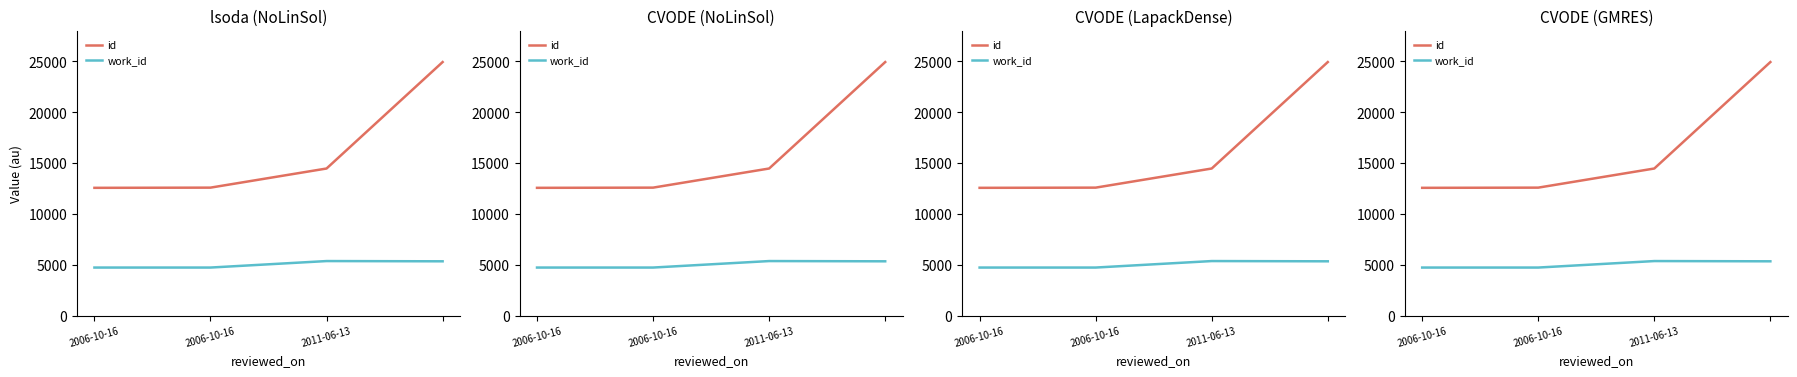

Is it true that work_id equals 1773 at 2006-10-16?

False